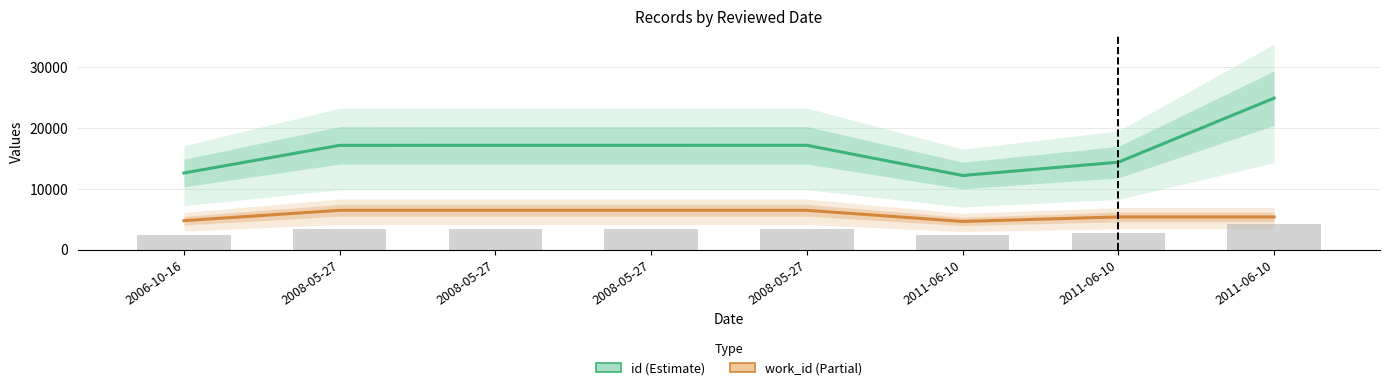

What is the difference between the highest and lowest values at 2008-05-27?

10696